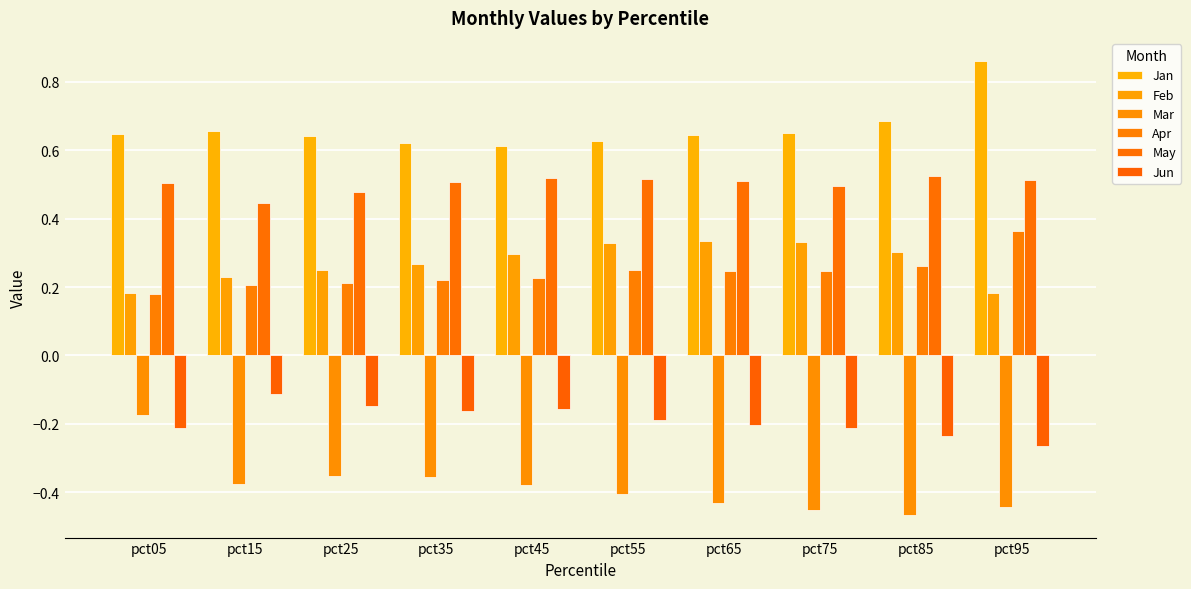

Is it true that Jan equals 0.2 at pct55?

False